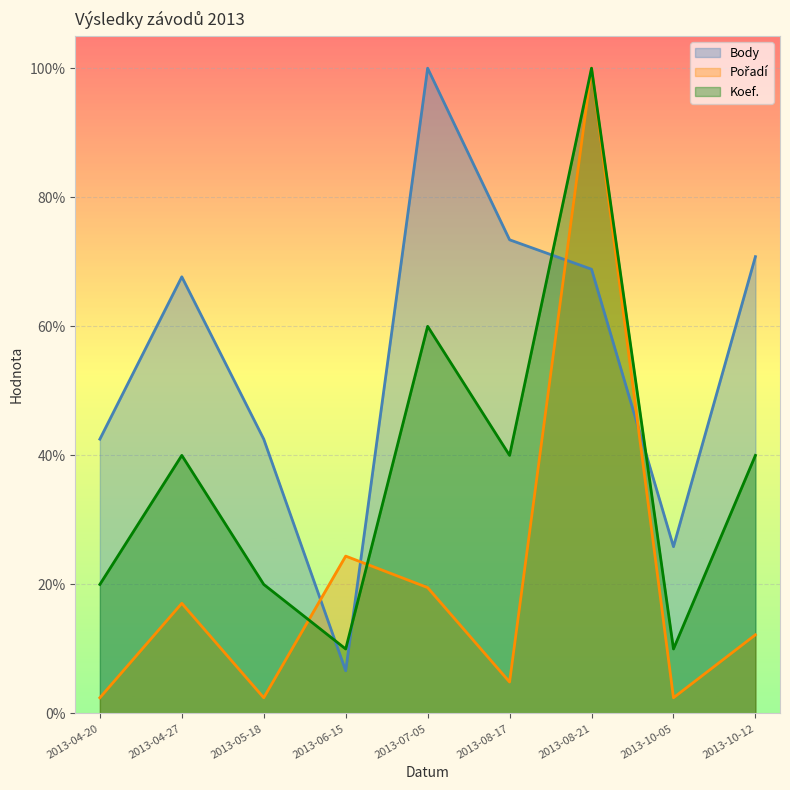

Rank the categories by Koef. value from lowest to highest.

2013-06-15, 2013-10-05, 2013-04-20, 2013-05-18, 2013-04-27, 2013-08-17, 2013-10-12, 2013-07-05, 2013-08-21